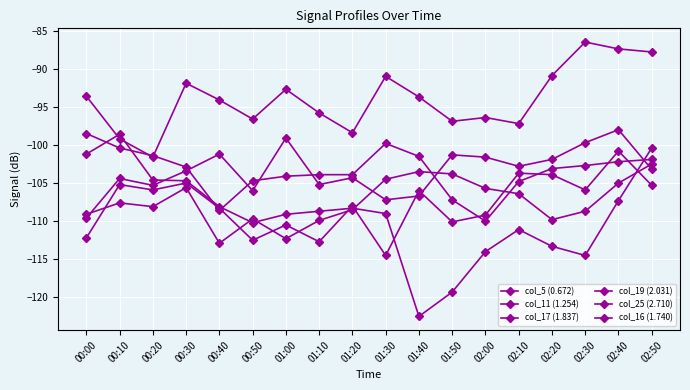

Rank the categories by col_16 (1.740) value from highest to lowest.

02:50, 01:40, 01:50, 01:30, 02:40, 00:30, 02:00, 02:10, 00:10, 00:20, 01:20, 02:30, 00:00, 00:50, 02:20, 01:10, 01:00, 00:40